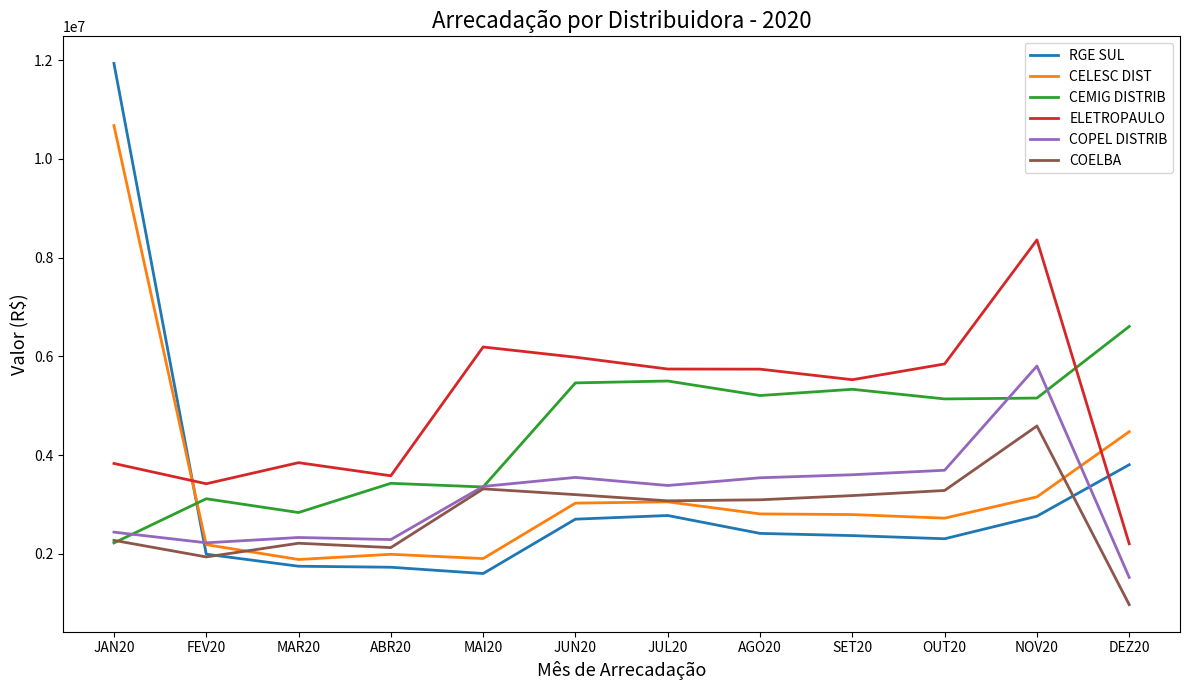

Which series has the largest total across all categories?

ELETROPAULO